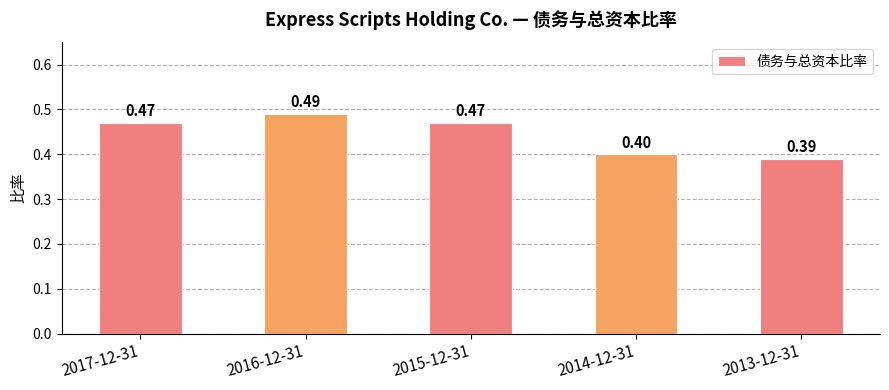

What is the sum of all values?

2.2